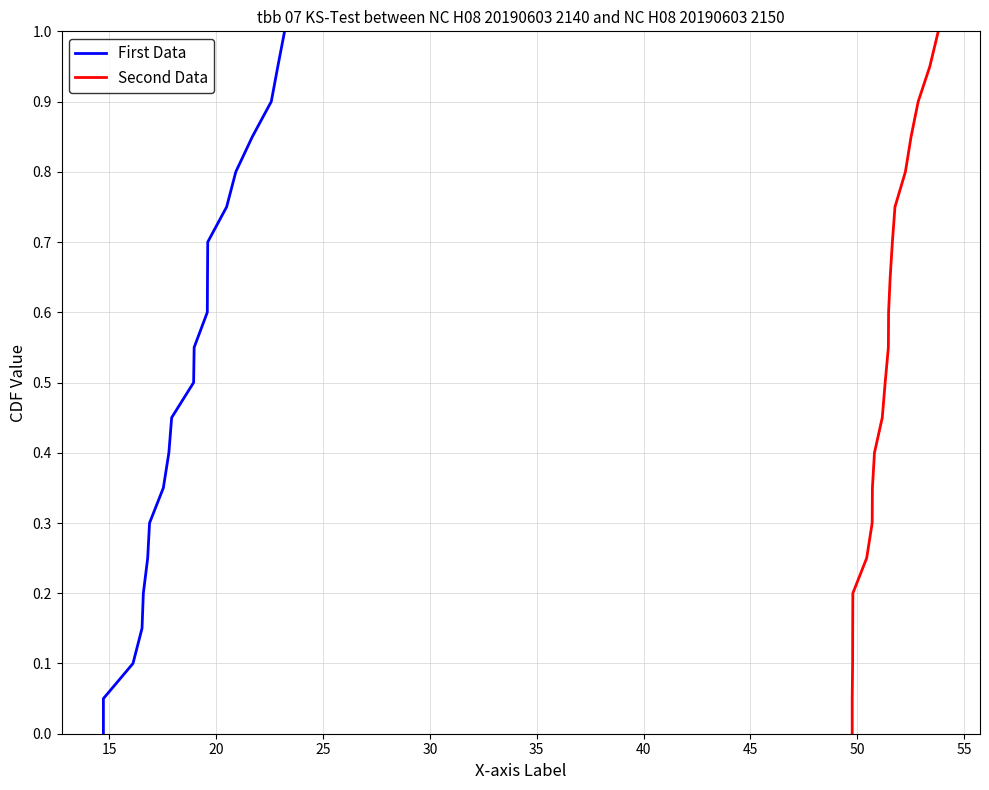

Is the value of Second Data at 20 greater than the value of First Data at 17?

No